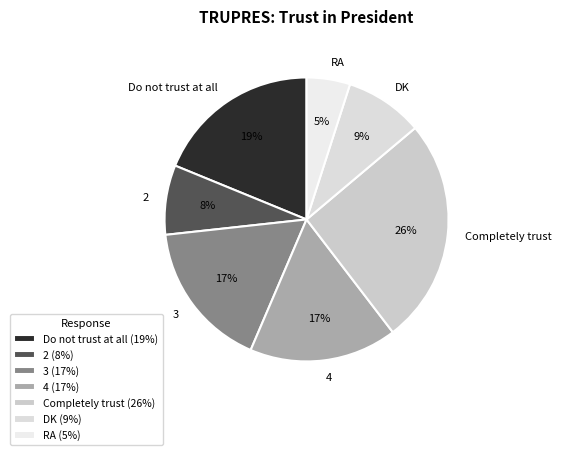

Is it true that 4 is 30% of the pie?

False